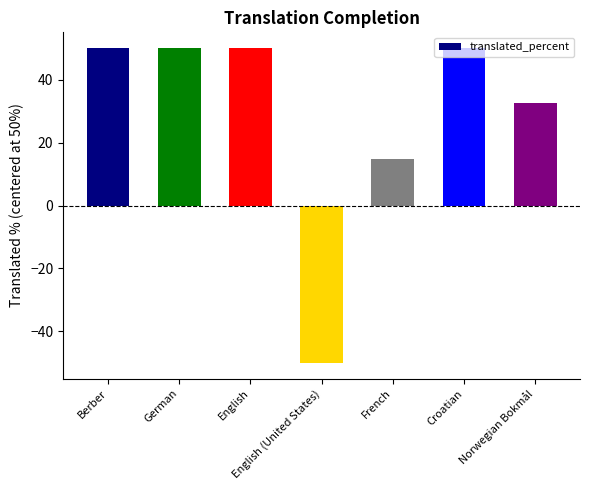

What is the sum of the values at Croatian and English?

100.0